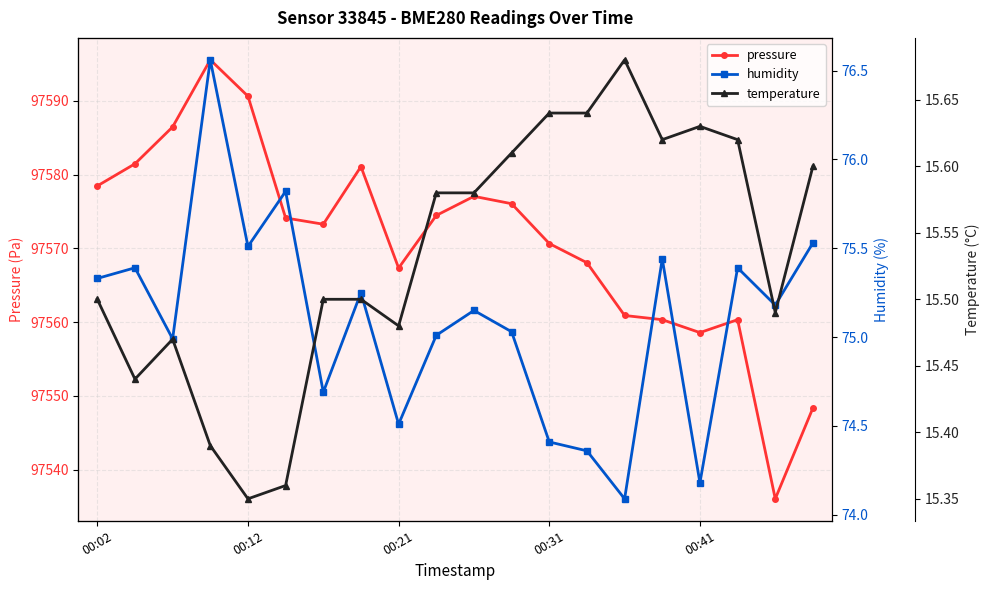

True or false: pressure and humidity cross at least once.

False